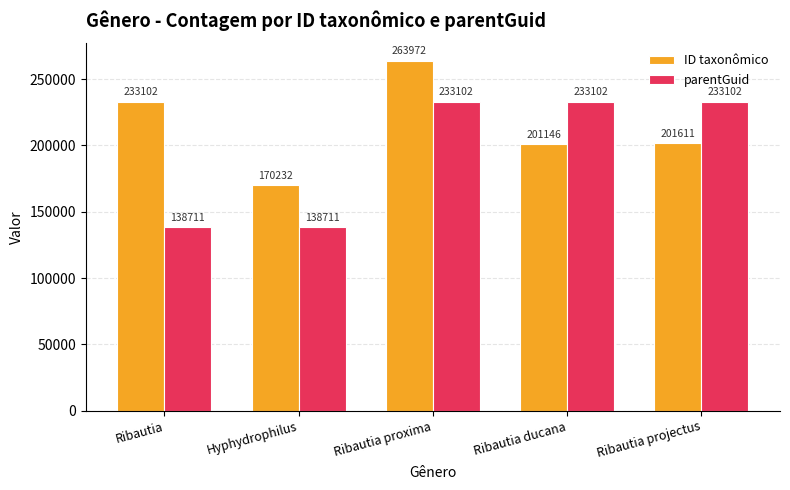

Which series has the largest range (max minus min)?

parentGuid